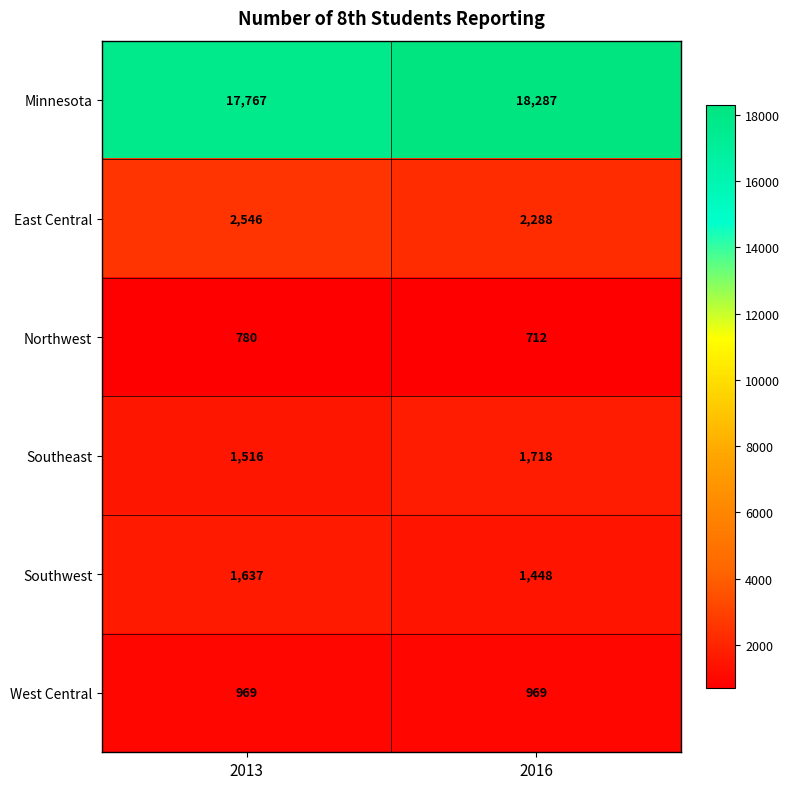

How many data points does each series have?

2